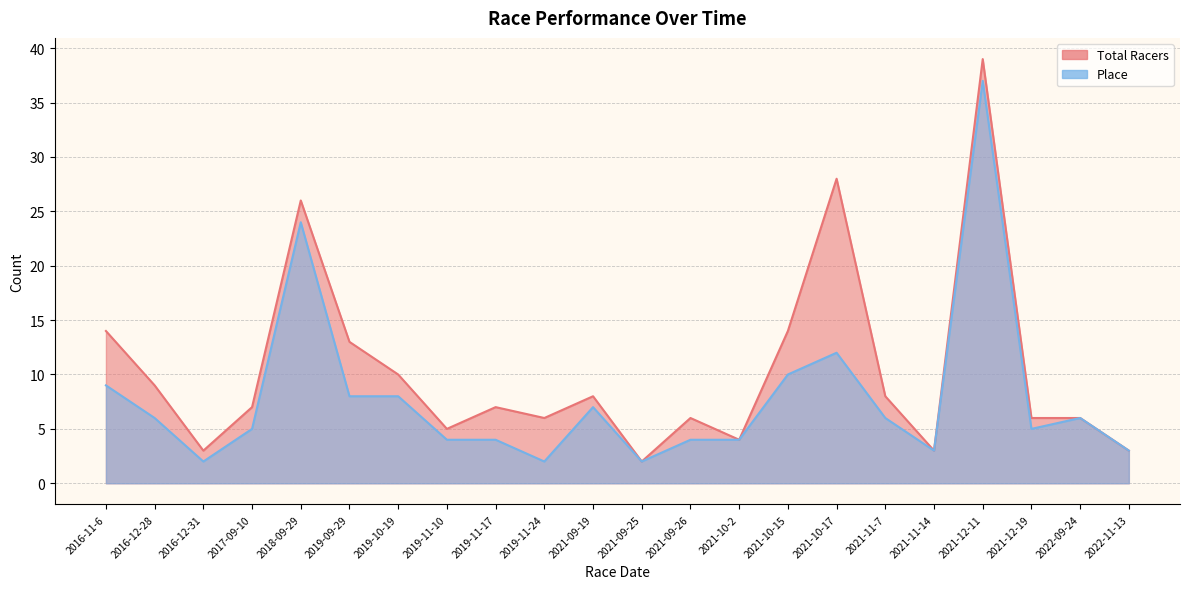

Reading left to right, extract all data points from this chart.

Total Racers: 14	9	3	7	26	13	10	5	7	6	8	2	6	4	14	28	8	3	39	6	6	3
Place: 9	6	2	5	24	8	8	4	4	2	7	2	4	4	10	12	6	3	37	5	6	3